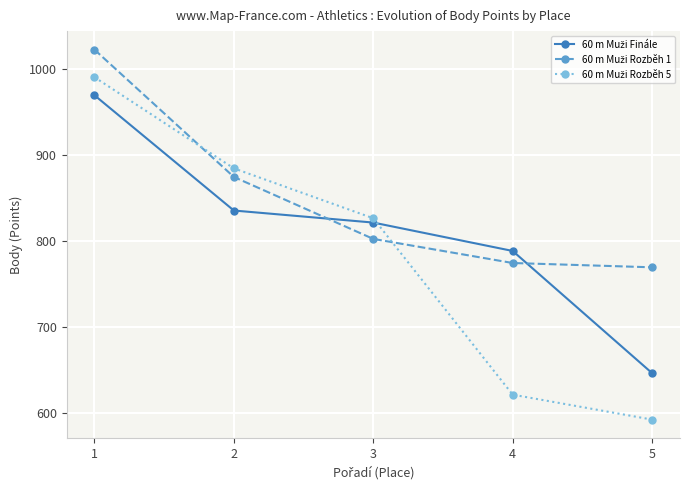

What is the total value across all series at 2?

2593